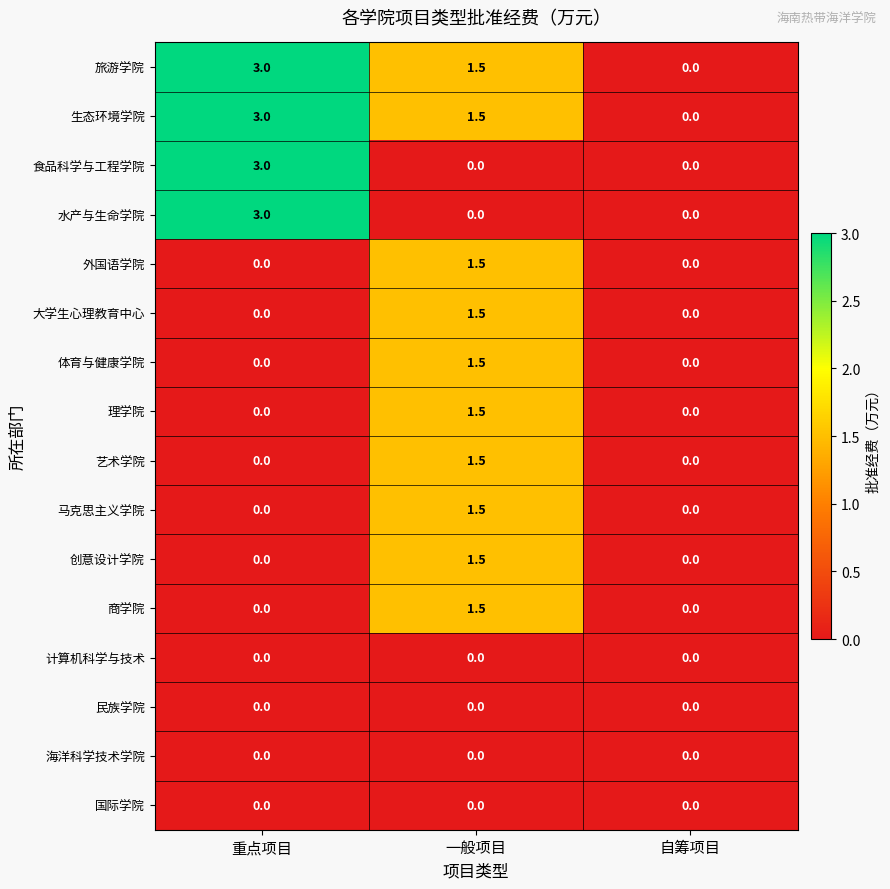

At how many categories does at least one series exceed 2?

1